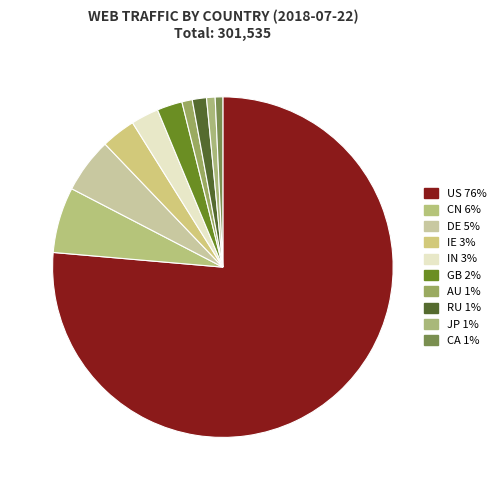

Does US represent more than half of the total?

Yes